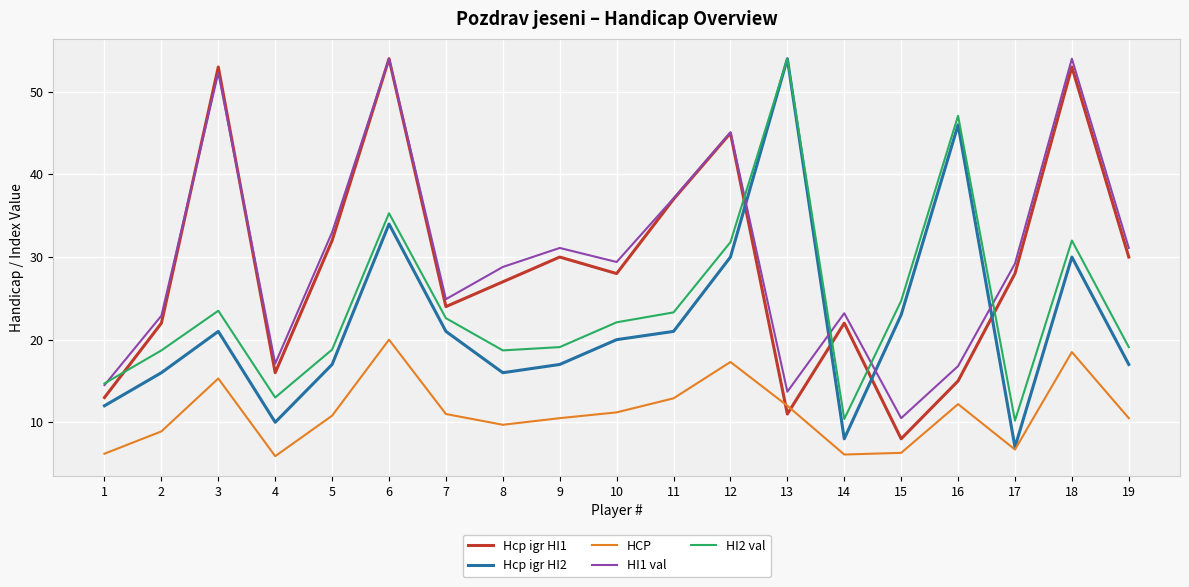

The HCP series shows 9.6 at 3. True or false?

False